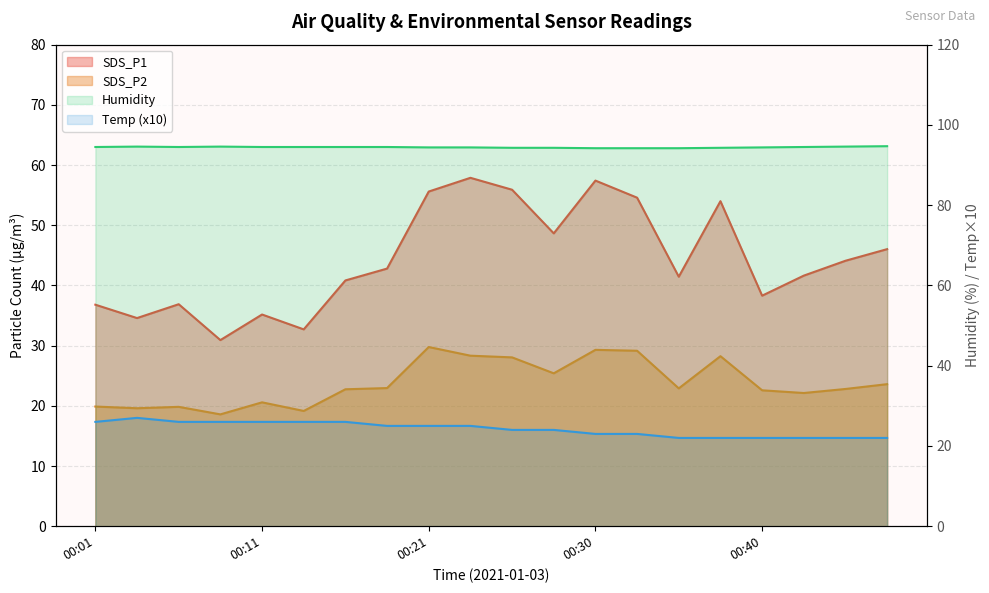

At which category does Humidity reach its first local valley?

00:06